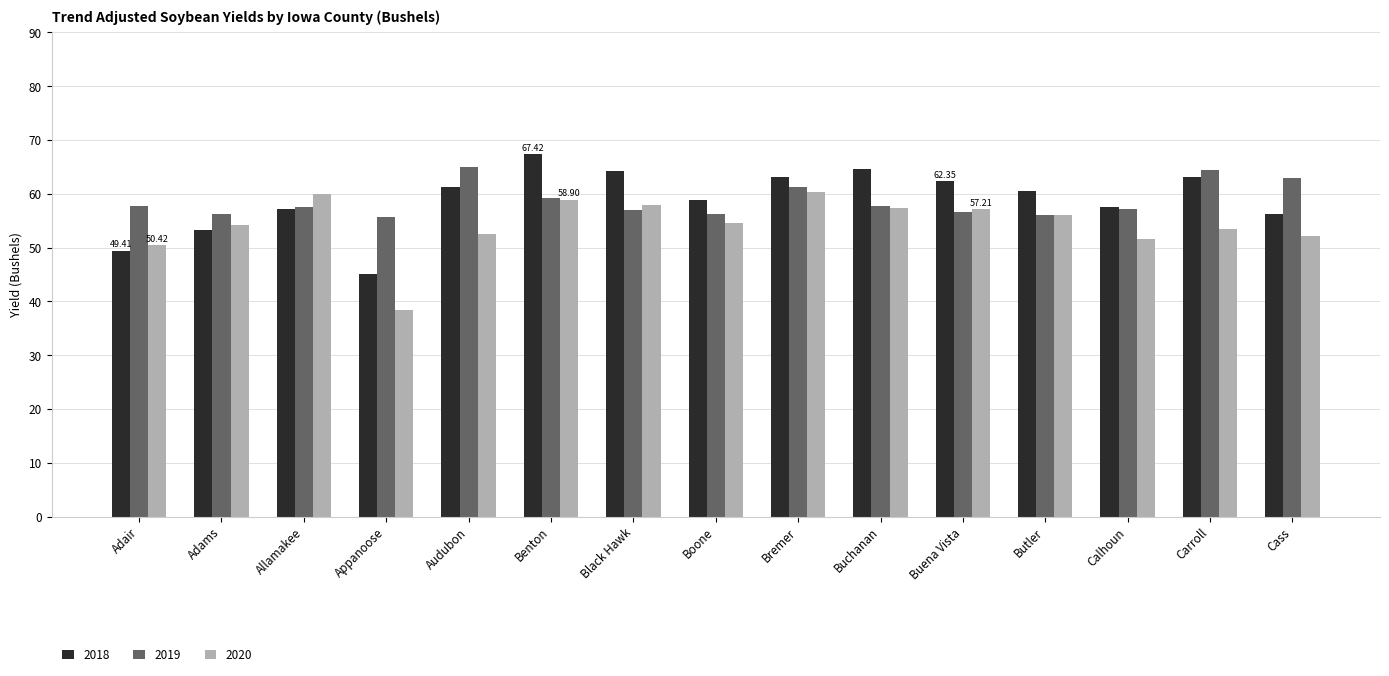

What is the average value of the 2019 series?

58.7